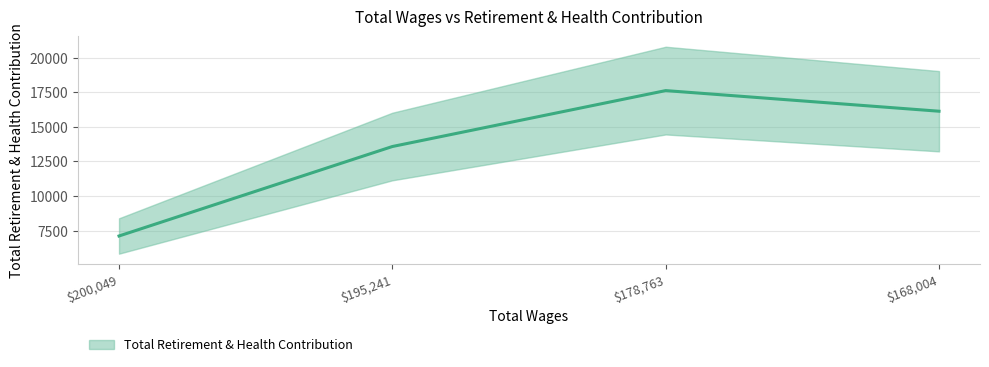

Is this an area chart (filled region under the line)?

No